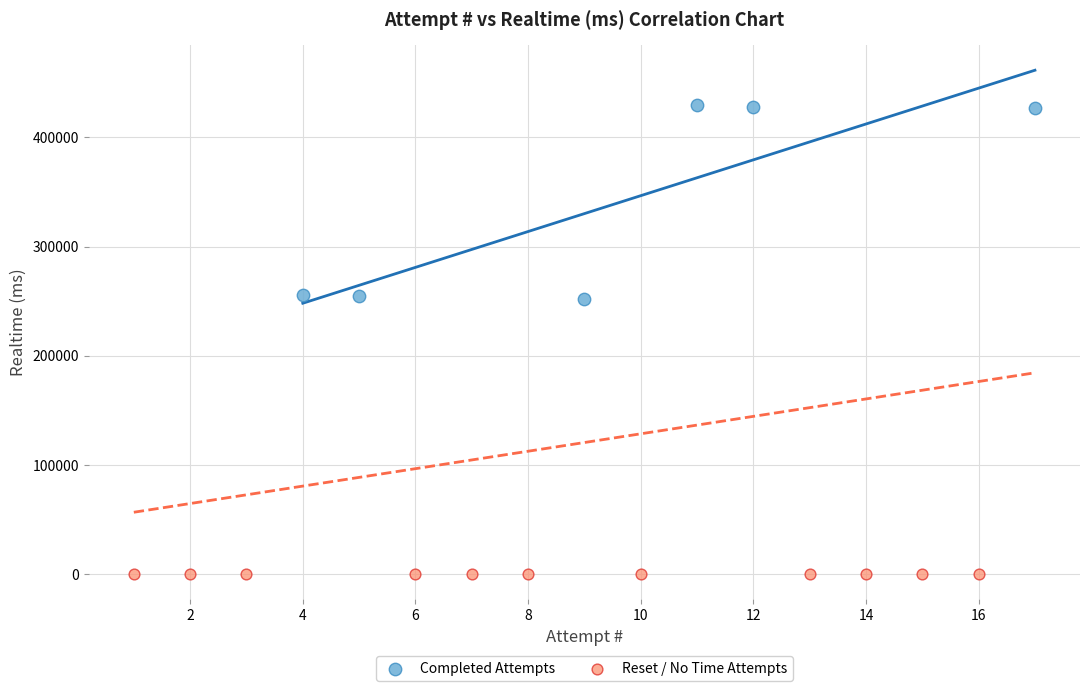

What are all the series names shown in the legend?

Completed Attempts, Reset / No Time Attempts